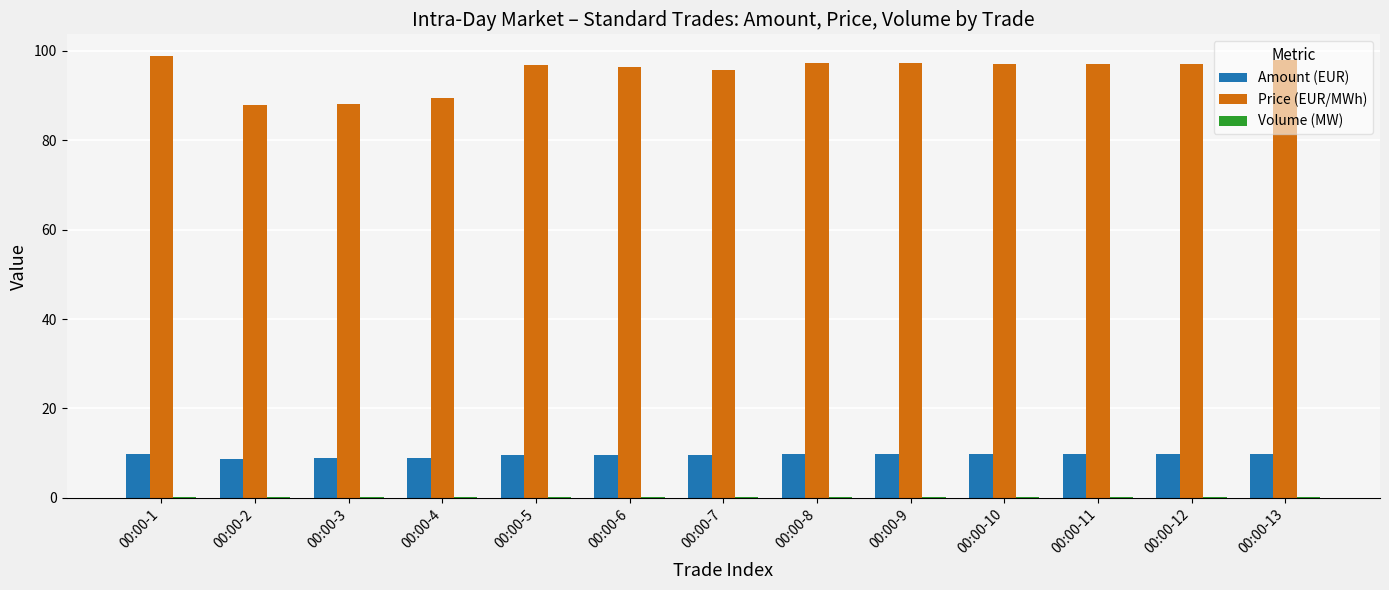

Does the chart contain stacked bars?

No